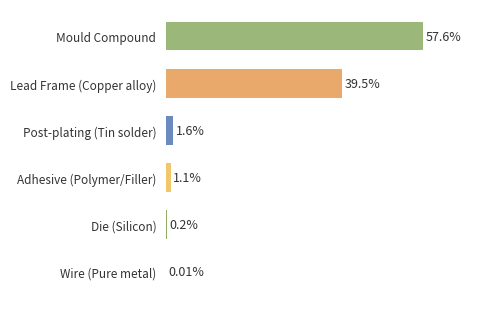

At which label is the value closest to 28?

Lead Frame (Copper alloy)